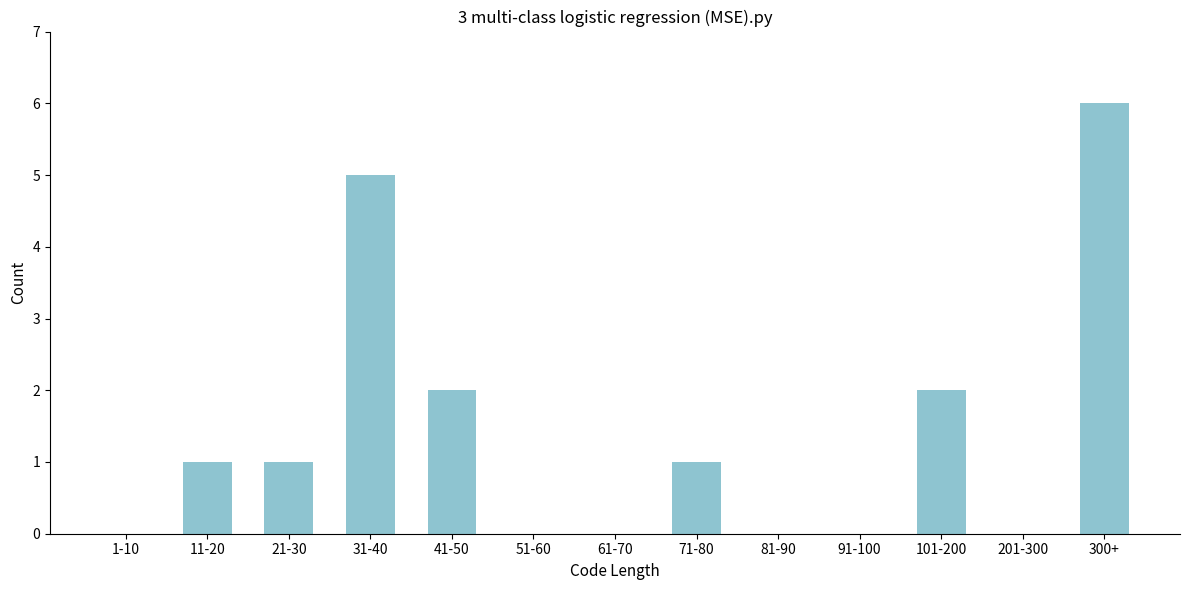

Reading left to right, extract all data points from this chart.

1-10=0	11-20=1	21-30=1	31-40=5	41-50=2	51-60=0	61-70=0	71-80=1	81-90=0	91-100=0	101-200=2	201-300=0	300+=6